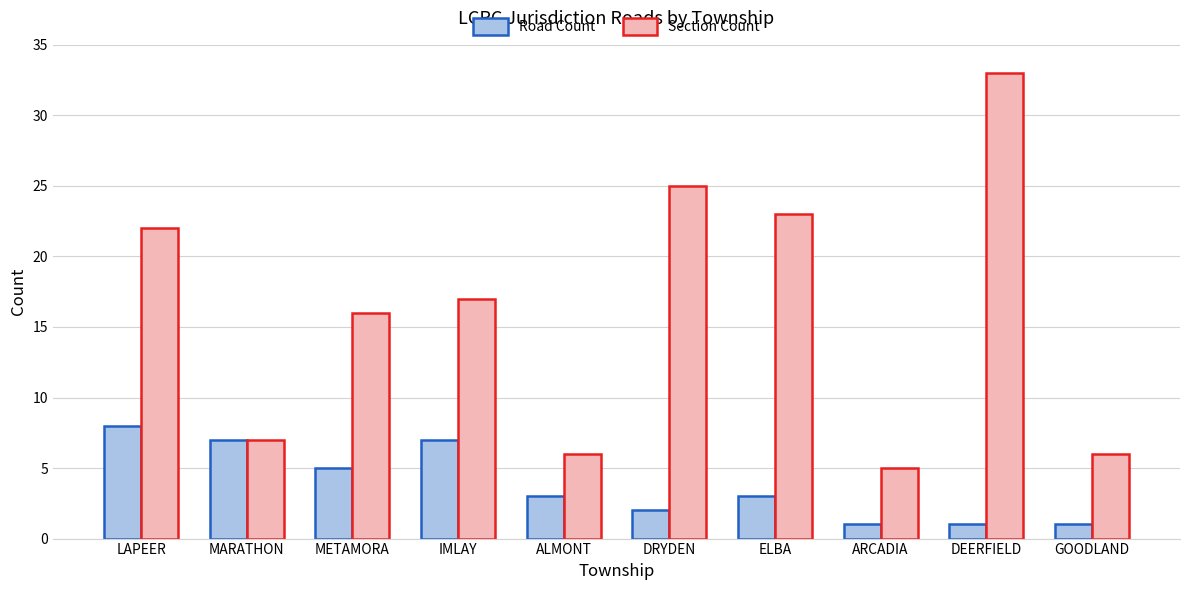

Which series has the largest range (max minus min)?

Section Count